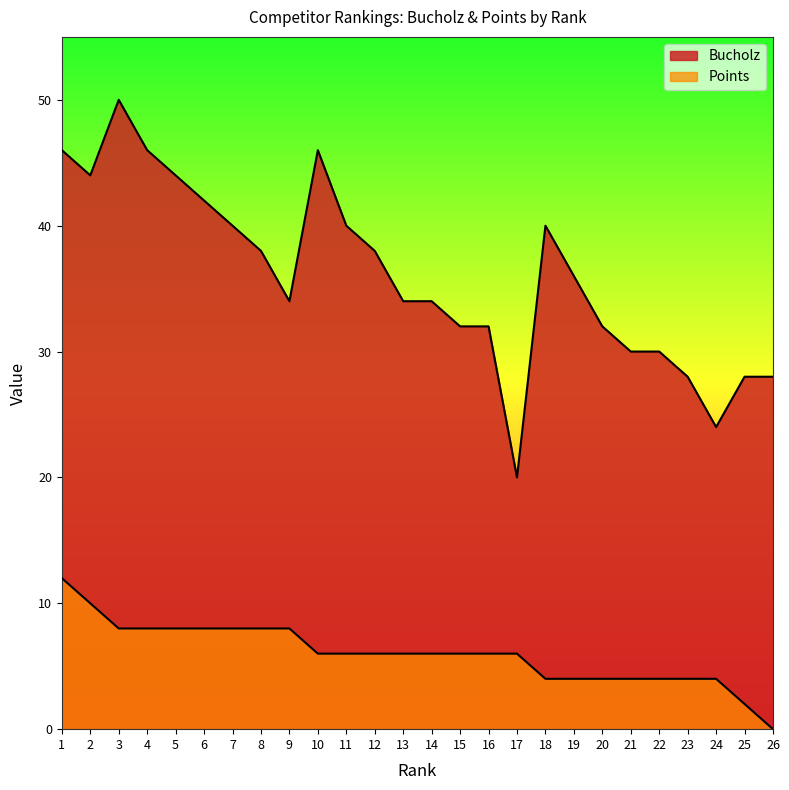

What are all the series names shown in the legend?

Bucholz, Points